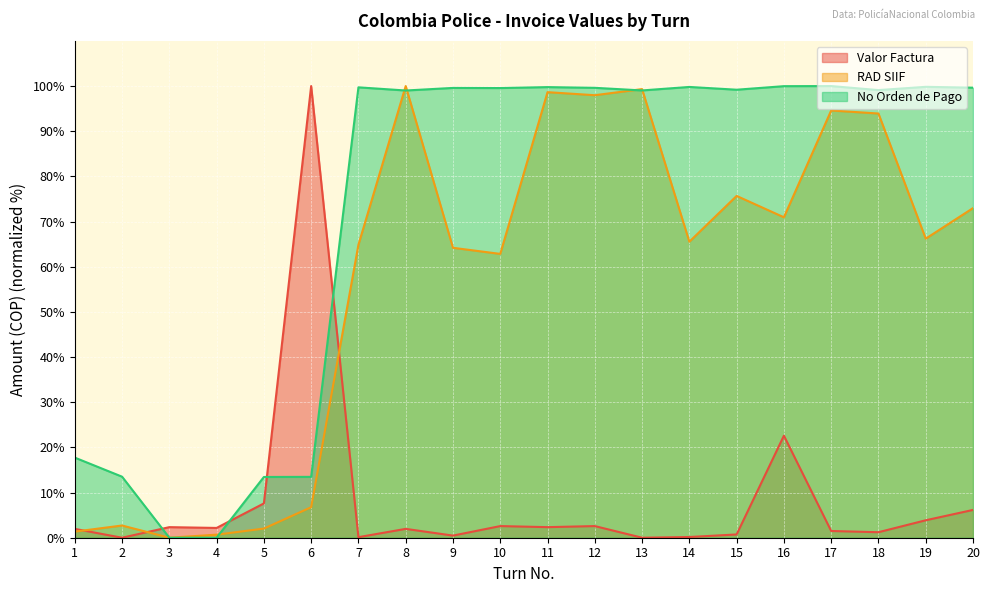

In Valor Factura, how many points are lower than both neighbors (excluding endpoints)?

7